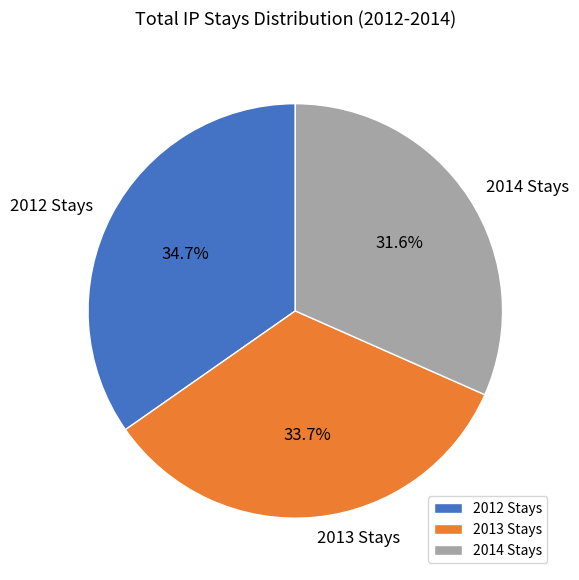

Is there a majority slice in this chart?

No